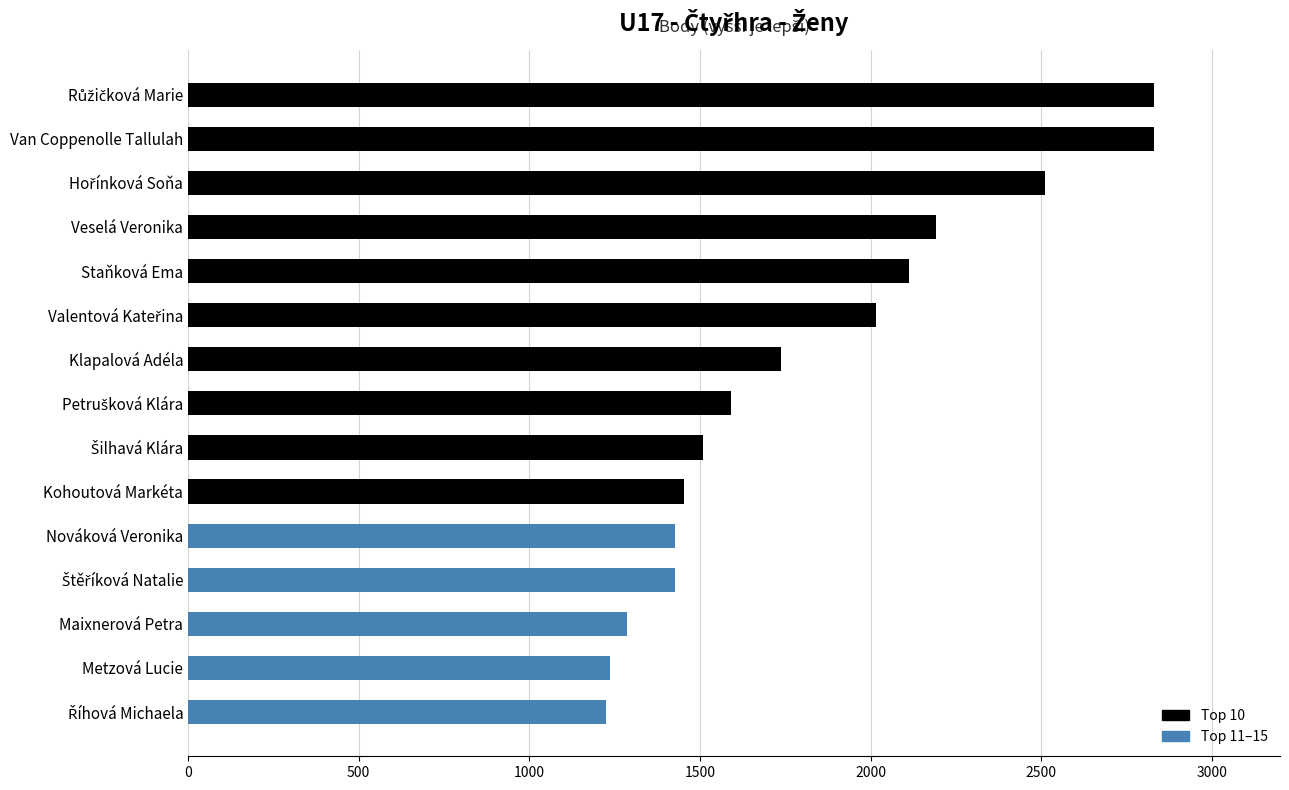

What is the difference between the maximum and second lowest values?

1597